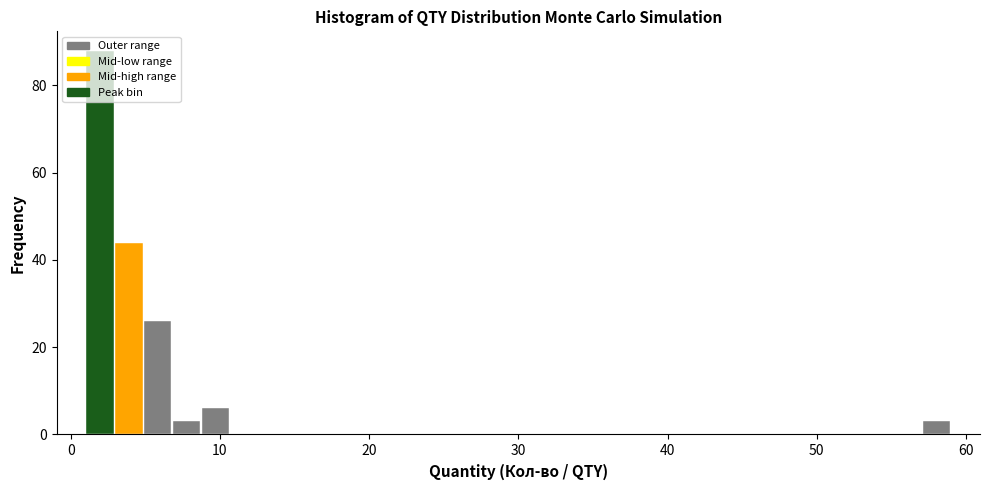

Around what value on the x-axis is the tallest bar? Give the approximate position of its centre, as read against the axis.

2